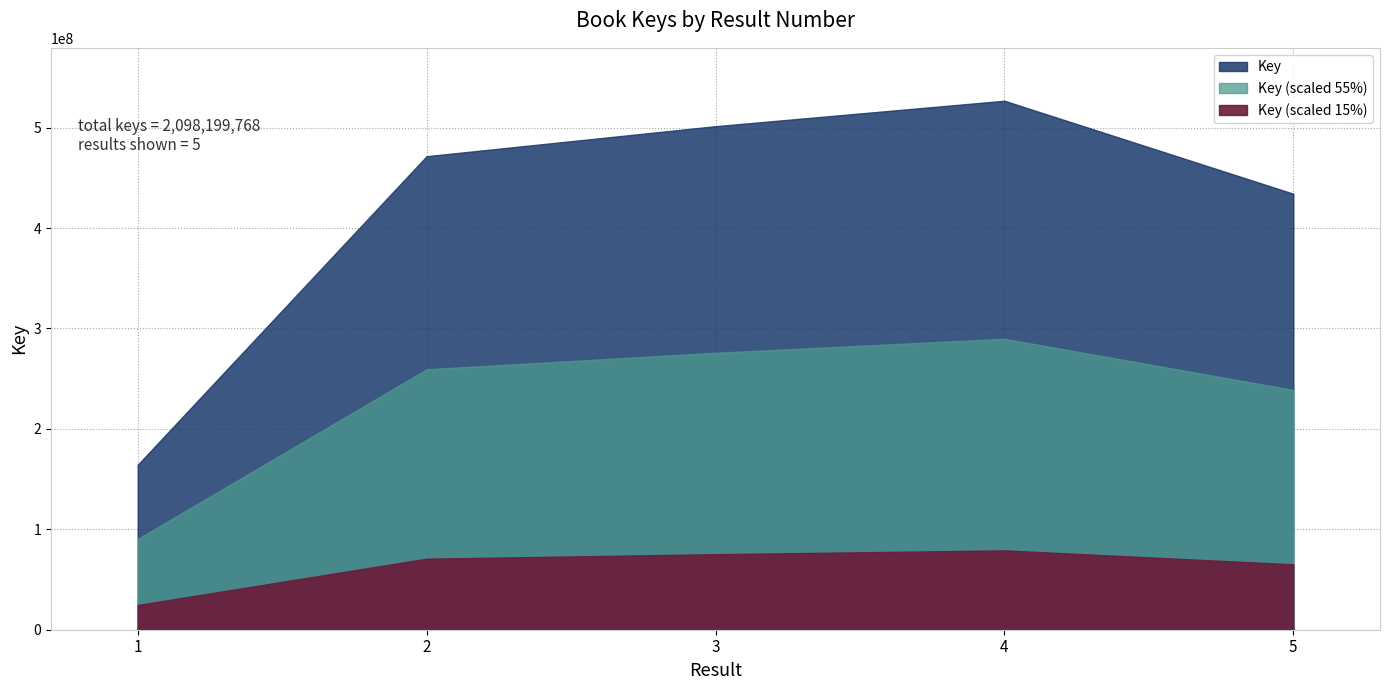

At which category does the chart reach its minimum across all series?

1